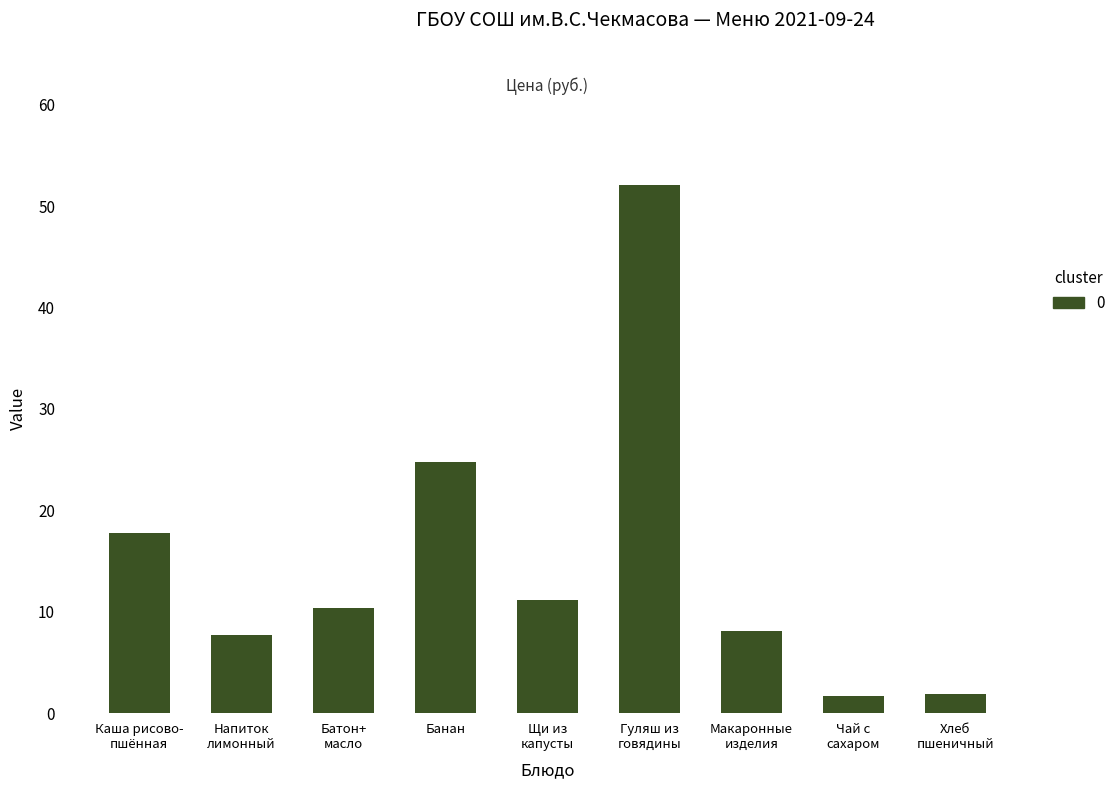

What is the value of the 3rd bar from the left?

10.4